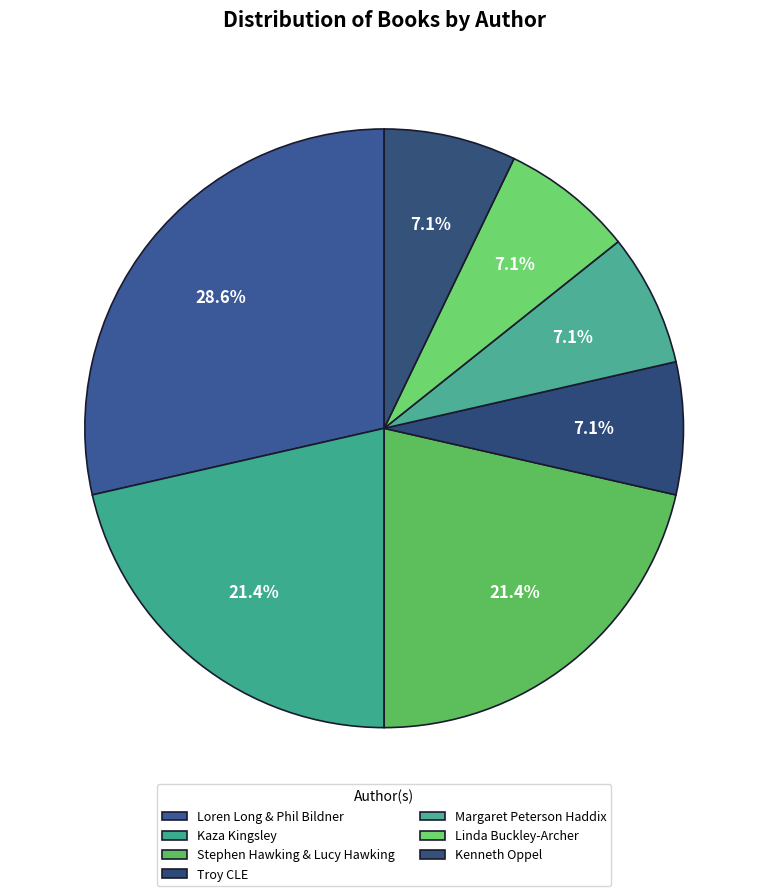

What is the largest slice in the pie chart?

Loren Long & Phil Bildner